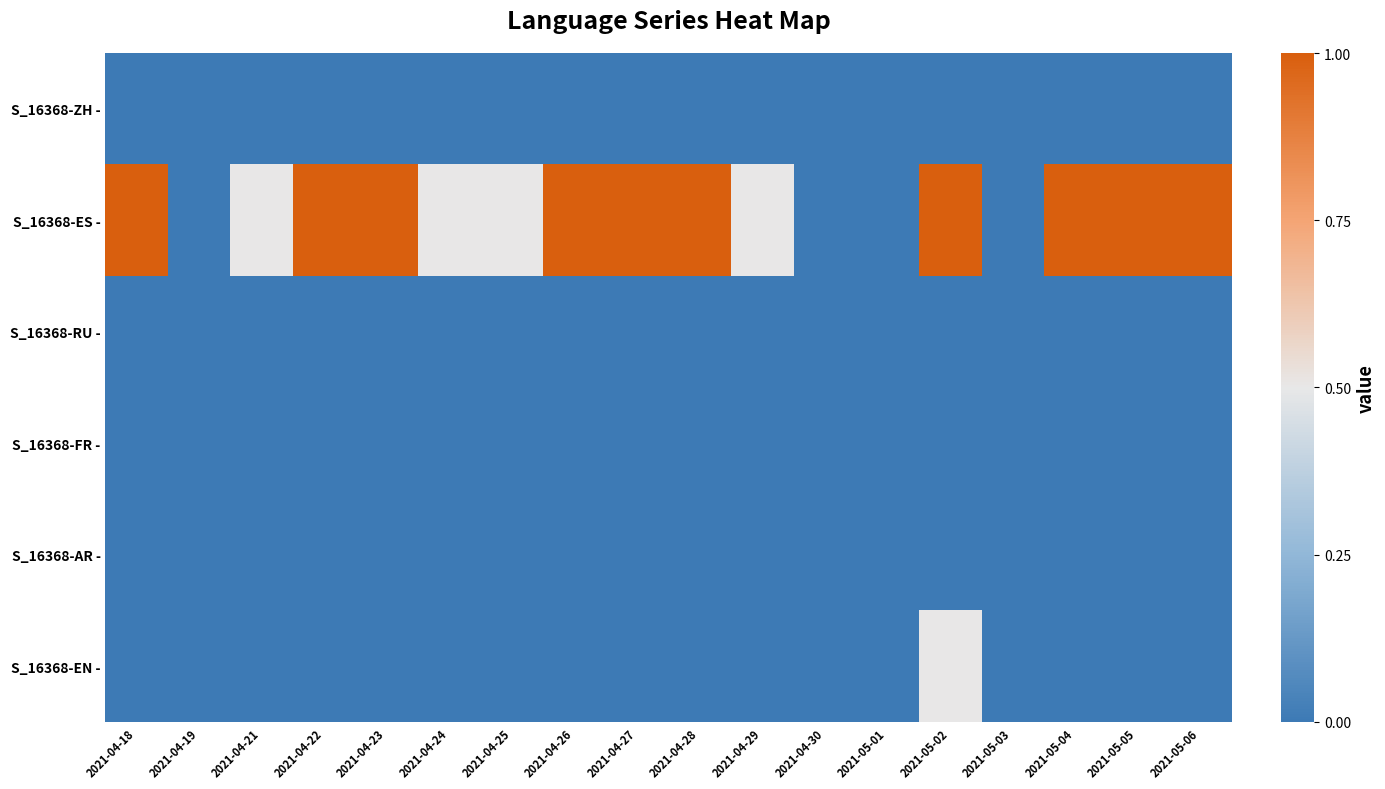

Reading right to left, transcribe all the data shown in this chart.

S_16368-ZH -: 2021-05-06=0.0	2021-05-05=0.0	2021-05-04=0.0	2021-05-03=0.0	2021-05-02=0.0	2021-05-01=0.0	2021-04-30=0.0	2021-04-29=0.0	2021-04-28=0.0	2021-04-27=0.0	2021-04-26=0.0	2021-04-25=0.0	2021-04-24=0.0	2021-04-23=0.0	2021-04-22=0.0	2021-04-21=0.0	2021-04-19=0.0	2021-04-18=0.0
S_16368-ES -: 2021-05-06=1.0	2021-05-05=1.0	2021-05-04=1.0	2021-05-03=0.0	2021-05-02=1.0	2021-05-01=0.0	2021-04-30=0.0	2021-04-29=0.5	2021-04-28=1.0	2021-04-27=1.0	2021-04-26=1.0	2021-04-25=0.5	2021-04-24=0.5	2021-04-23=1.0	2021-04-22=1.0	2021-04-21=0.5	2021-04-19=0.0	2021-04-18=1.0
S_16368-RU -: 2021-05-06=0.0	2021-05-05=0.0	2021-05-04=0.0	2021-05-03=0.0	2021-05-02=0.0	2021-05-01=0.0	2021-04-30=0.0	2021-04-29=0.0	2021-04-28=0.0	2021-04-27=0.0	2021-04-26=0.0	2021-04-25=0.0	2021-04-24=0.0	2021-04-23=0.0	2021-04-22=0.0	2021-04-21=0.0	2021-04-19=0.0	2021-04-18=0.0
S_16368-FR -: 2021-05-06=0.0	2021-05-05=0.0	2021-05-04=0.0	2021-05-03=0.0	2021-05-02=0.0	2021-05-01=0.0	2021-04-30=0.0	2021-04-29=0.0	2021-04-28=0.0	2021-04-27=0.0	2021-04-26=0.0	2021-04-25=0.0	2021-04-24=0.0	2021-04-23=0.0	2021-04-22=0.0	2021-04-21=0.0	2021-04-19=0.0	2021-04-18=0.0
S_16368-AR -: 2021-05-06=0.0	2021-05-05=0.0	2021-05-04=0.0	2021-05-03=0.0	2021-05-02=0.0	2021-05-01=0.0	2021-04-30=0.0	2021-04-29=0.0	2021-04-28=0.0	2021-04-27=0.0	2021-04-26=0.0	2021-04-25=0.0	2021-04-24=0.0	2021-04-23=0.0	2021-04-22=0.0	2021-04-21=0.0	2021-04-19=0.0	2021-04-18=0.0
S_16368-EN -: 2021-05-06=0.0	2021-05-05=0.0	2021-05-04=0.0	2021-05-03=0.0	2021-05-02=0.5	2021-05-01=0.0	2021-04-30=0.0	2021-04-29=0.0	2021-04-28=0.0	2021-04-27=0.0	2021-04-26=0.0	2021-04-25=0.0	2021-04-24=0.0	2021-04-23=0.0	2021-04-22=0.0	2021-04-21=0.0	2021-04-19=0.0	2021-04-18=0.0